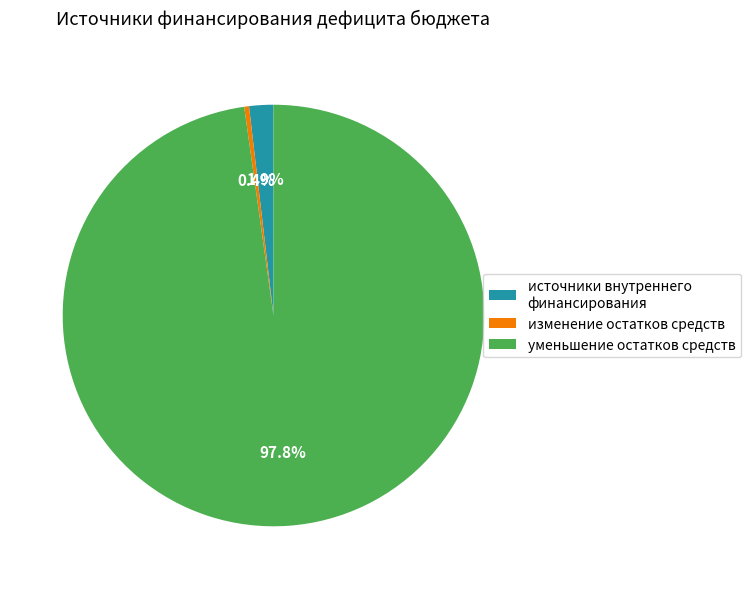

Rank the categories by value from lowest to highest.

изменение остатков средств, источники внутреннего финансирования, уменьшение остатков средств